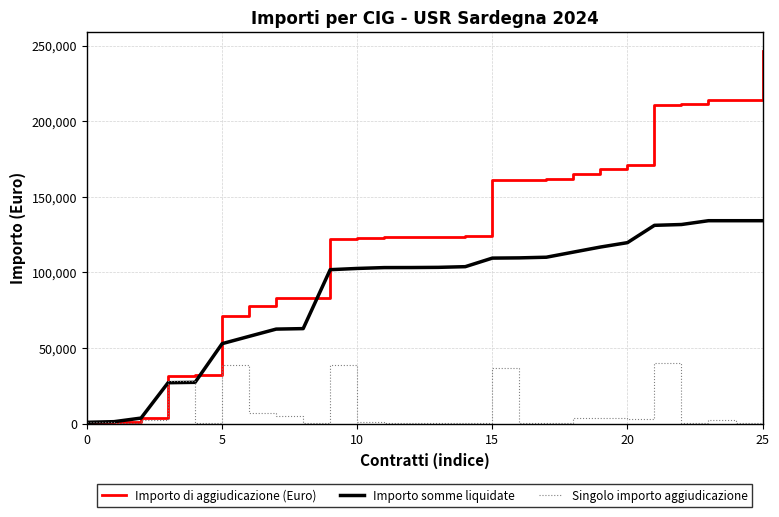

At how many categories does at least one series exceed 53394?

21